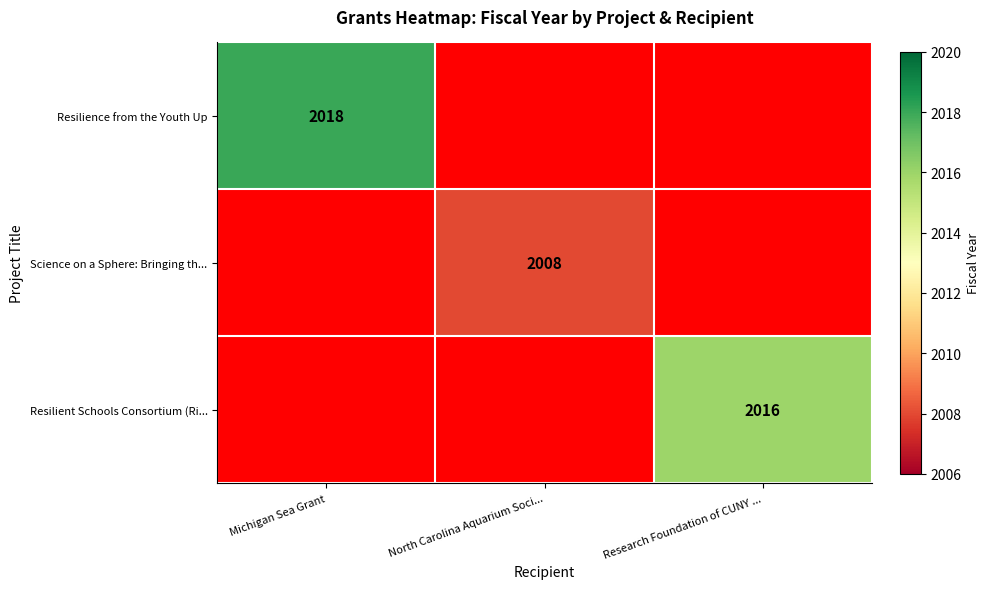

At Michigan Sea Grant, list the series in order from smallest to largest.

Resilience from the Youth Up, Science on a Sphere: Bringing th..., Resilient Schools Consortium (Ri...